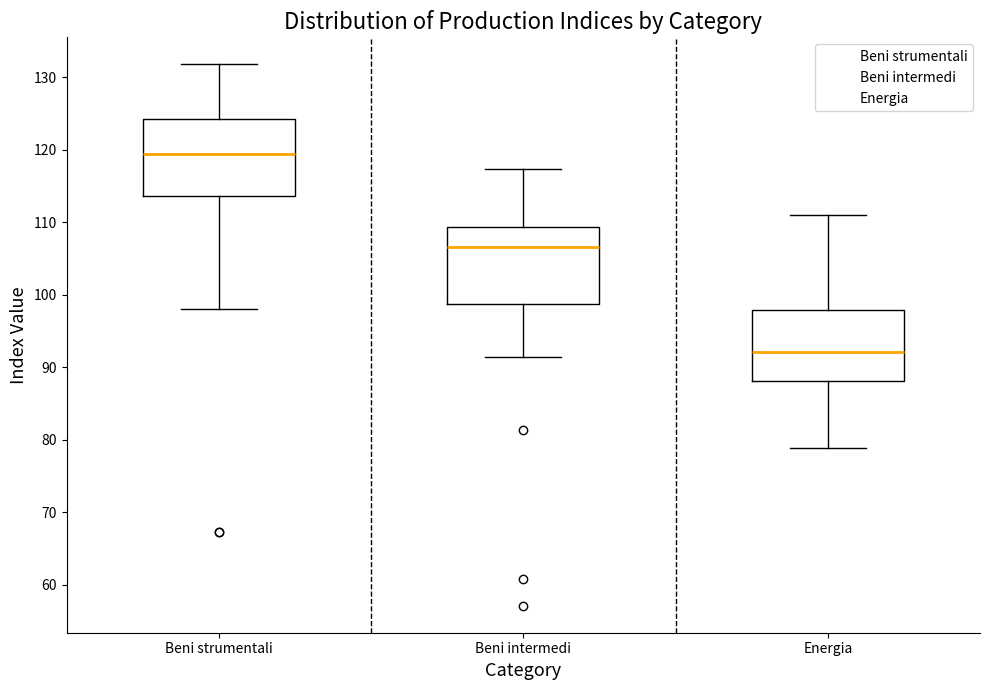

Where is the upper edge of the box for Beni intermedi on the y-axis? The values are not printed on the chart, so give them approximately, as read against the axis.

109